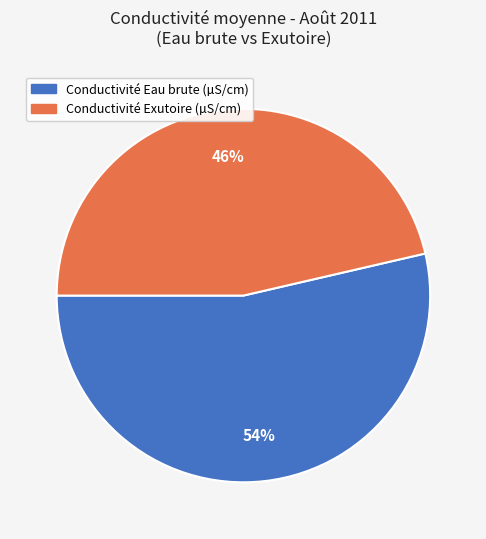

Combined, do Conductivité Exutoire (µS/cm) and Conductivité Eau brute (µS/cm) account for over 50%?

Yes